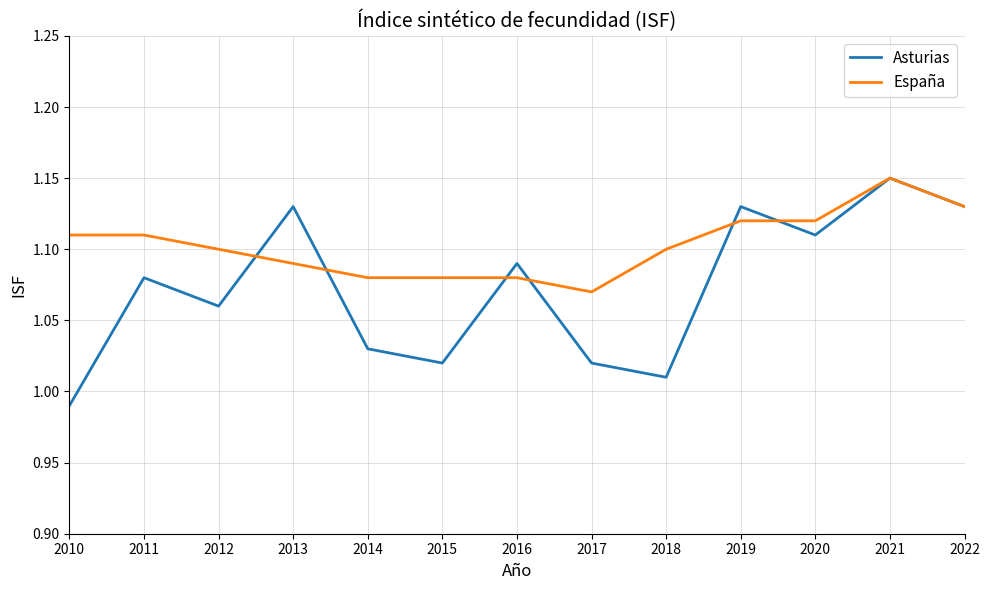

At which category is the sum across all series the highest?

2021